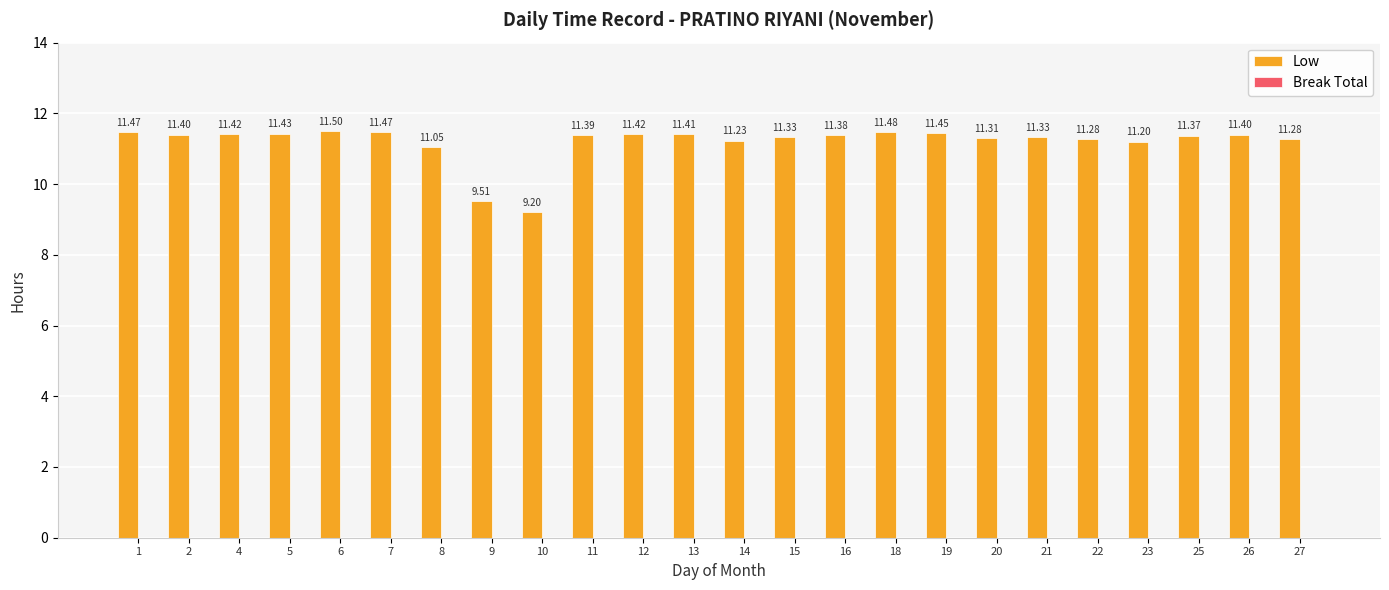

Between 13 and 5, which is larger?

5